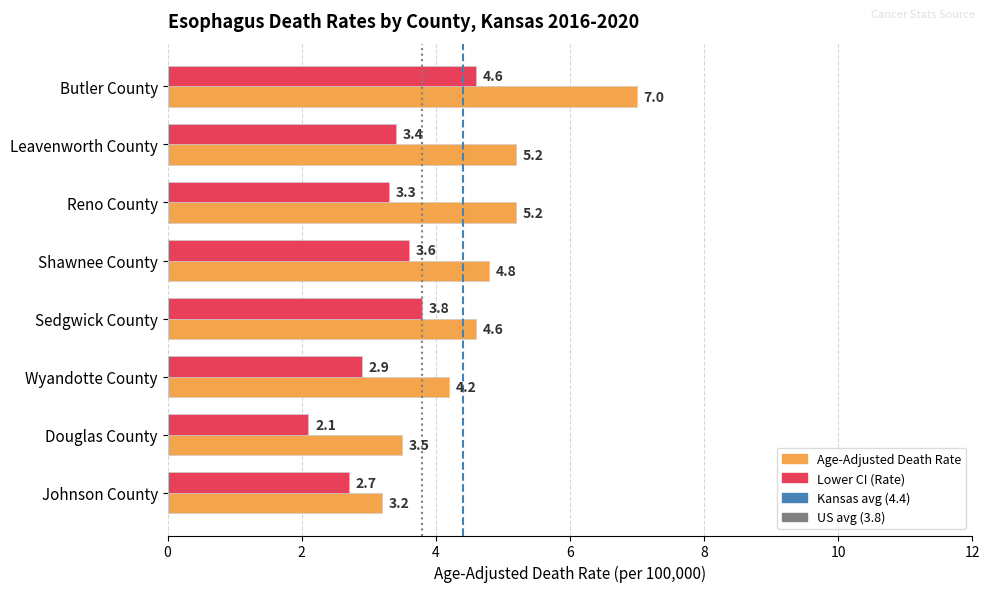

At which category is the sum across all series the highest?

Butler County